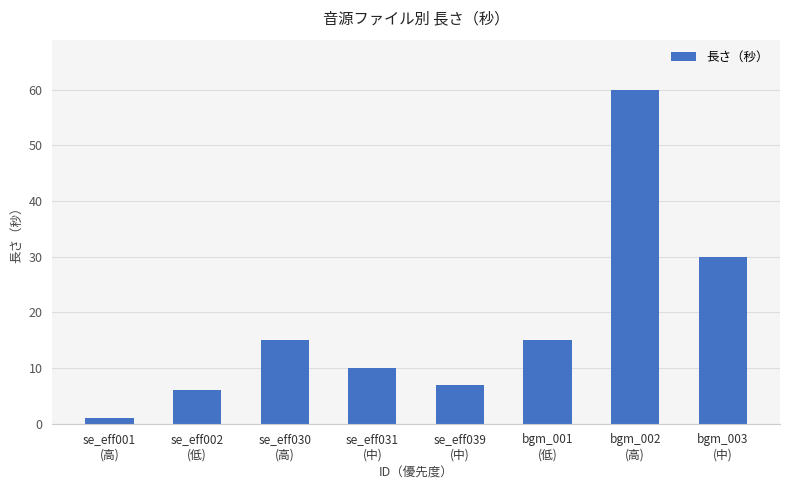

How many values are below 15?

4